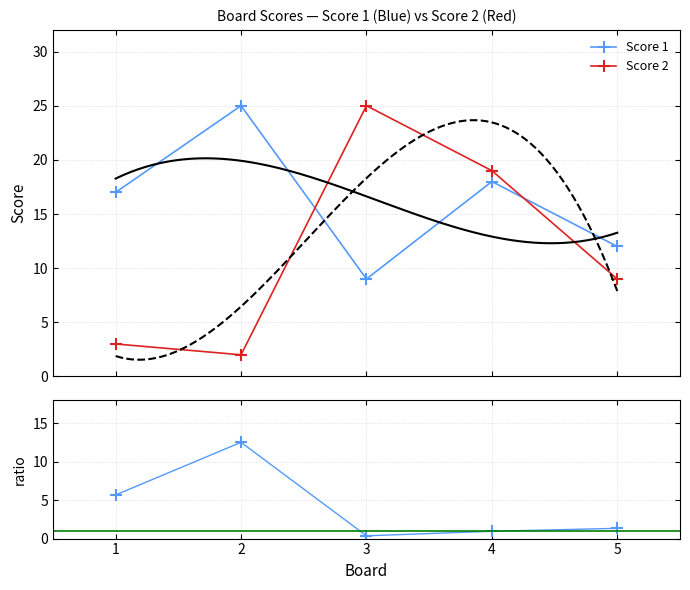

In Score 1 / Score 2, how many points are lower than both neighbors (excluding endpoints)?

1